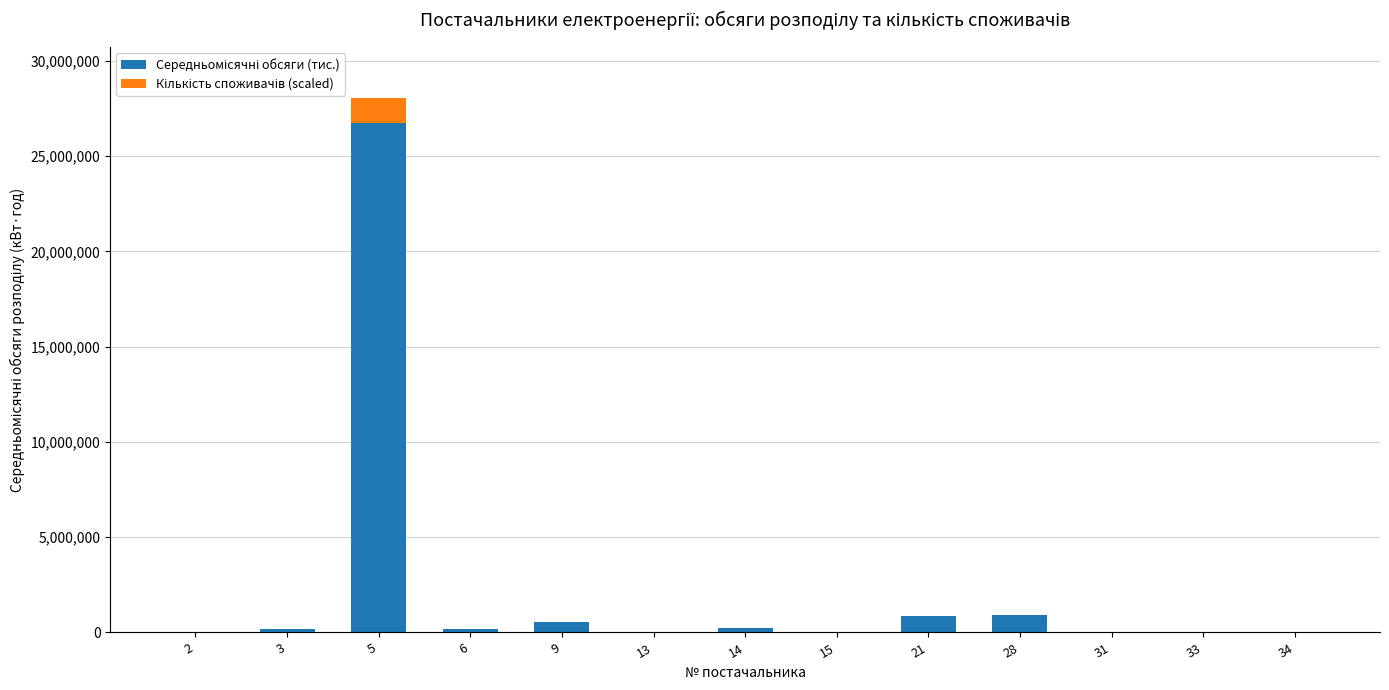

What is the total value across all series at 5?

28064999.6